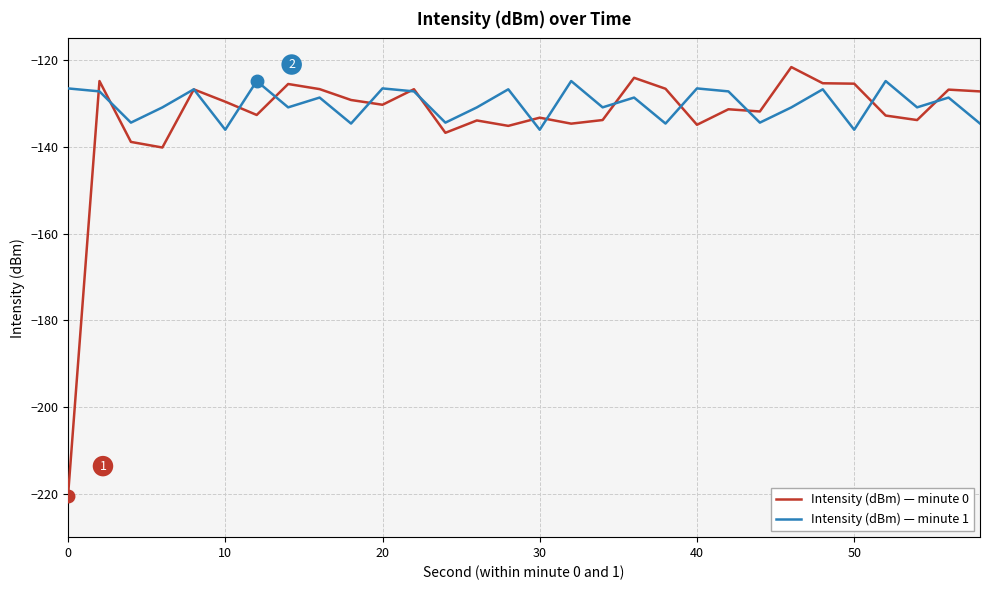

What is the maximum value for Intensity (dBm) — minute 1?

-124.8